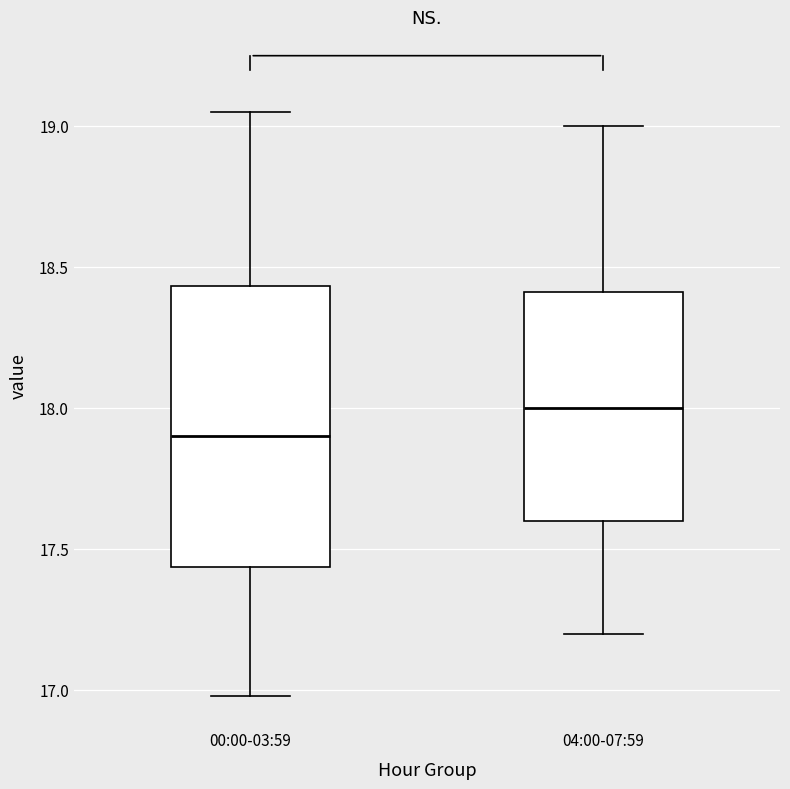

Where does the upper whisker of the box for 04:00-07:59 end on the y-axis? The values are not printed on the chart, so give them approximately, as read against the axis.

19.00